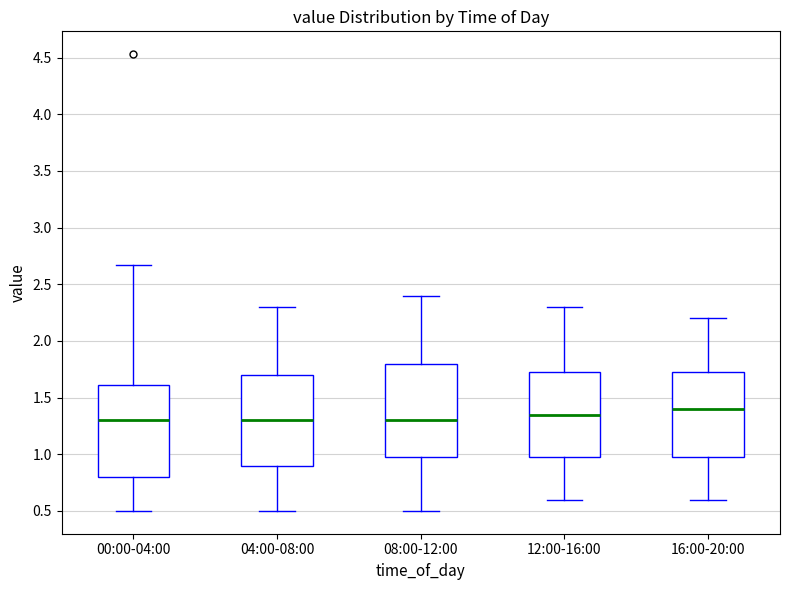

Where does the lower whisker of the box for 08:00-12:00 end on the y-axis? The values are not printed on the chart, so give them approximately, as read against the axis.

0.50